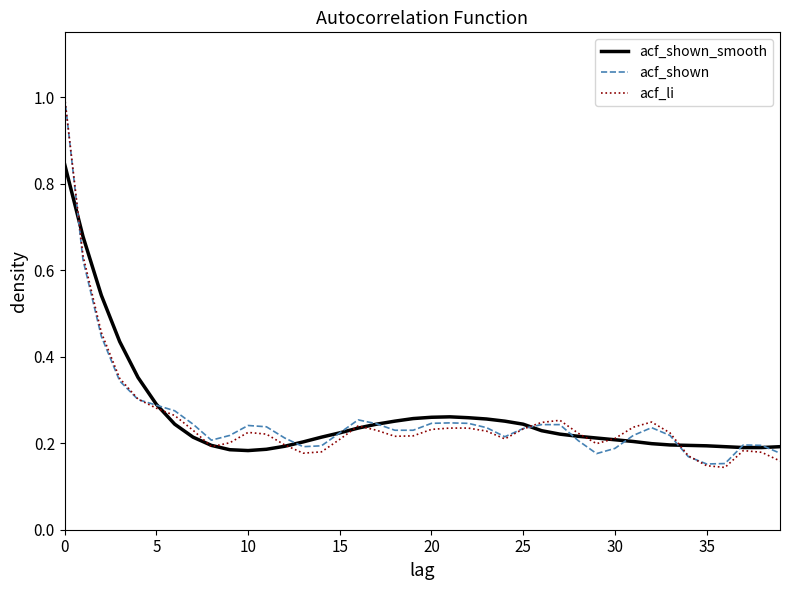

What is the maximum value shown in the chart?

1.0